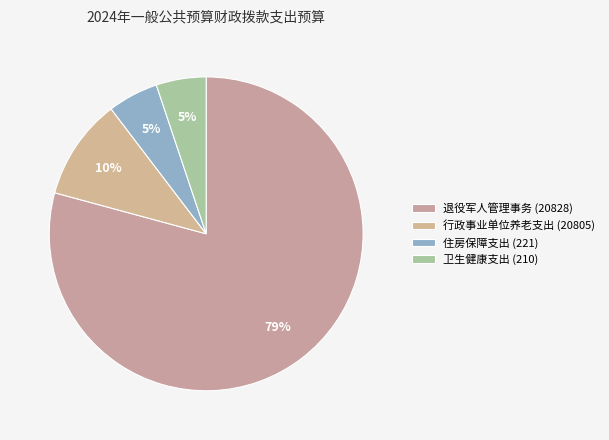

Is it true that 住房保障支出 (221) is 5% of the pie?

True